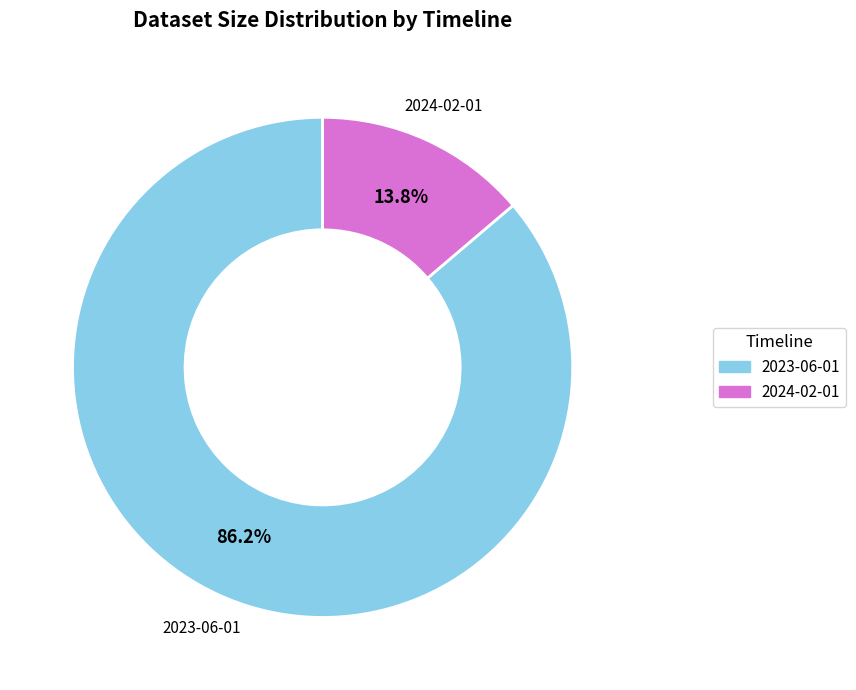

To the nearest percent, what percentage of the pie is 2023-06-01?

86%